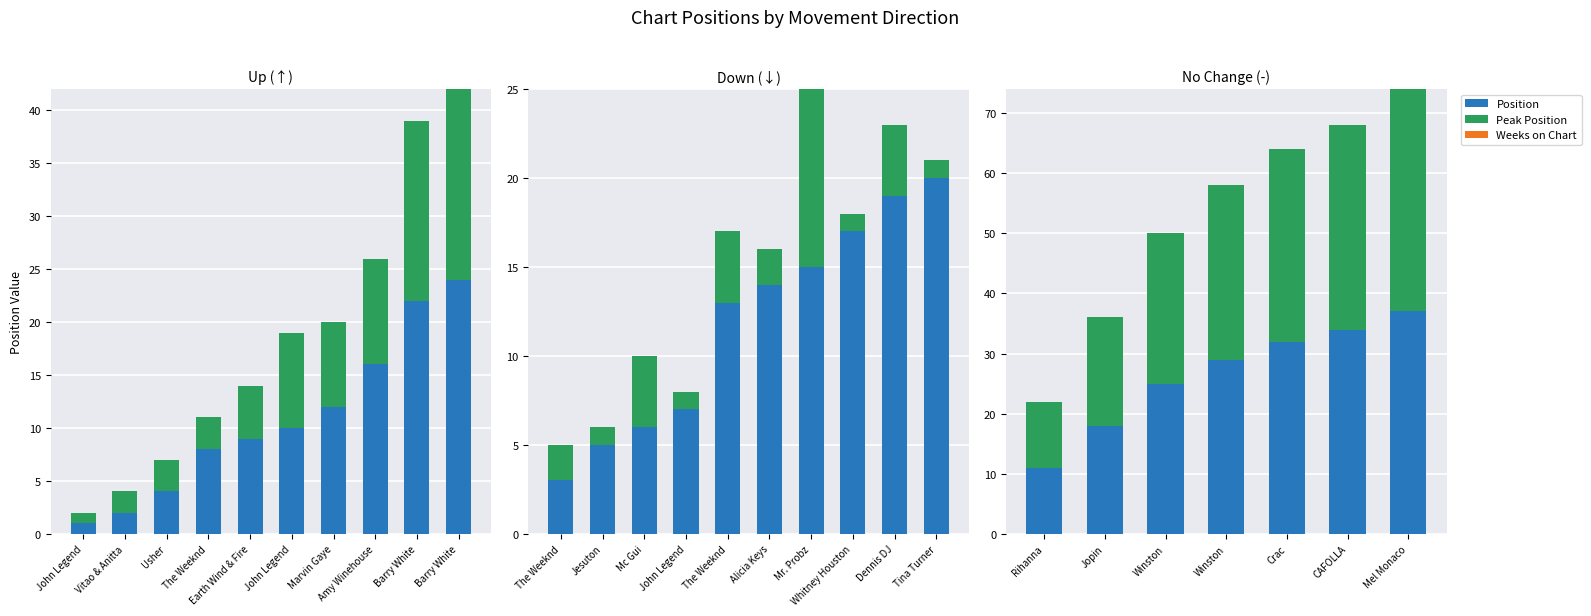

Reading left to right, transcribe all the data shown in this chart.

Position: 11	18	25	29	32	34	37
Peak Position: 11	18	25	29	32	34	37
Weeks on Chart: 0	0	0	0	0	0	0